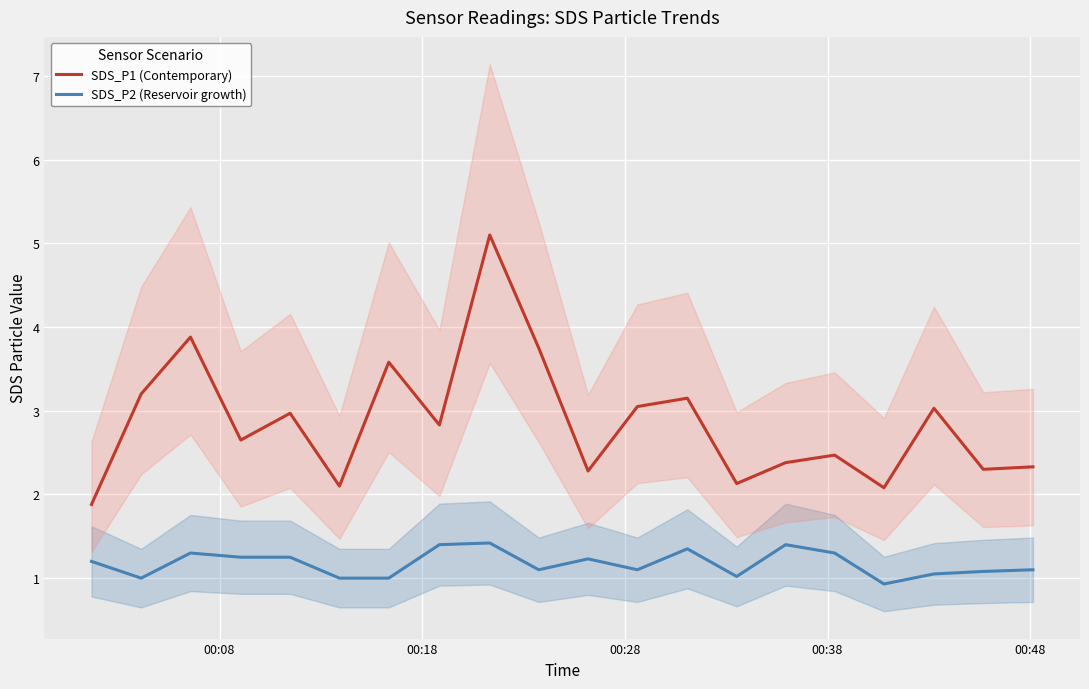

How many values in the SDS_P2 (Reservoir growth) series exceed 1?

16